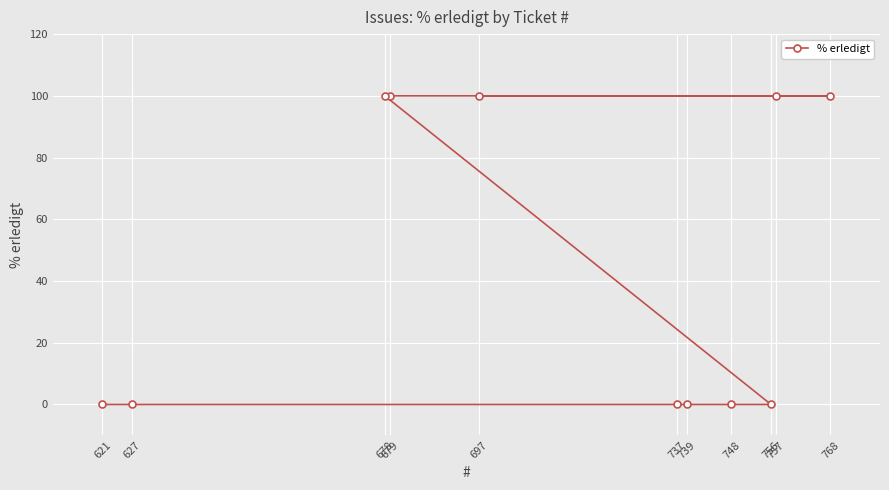

Reading right to left, what are all the values shown in this chart?

768=100	757=100	756=0	748=0	739=0	737=0	697=100	679=100	678=100	627=0	621=0